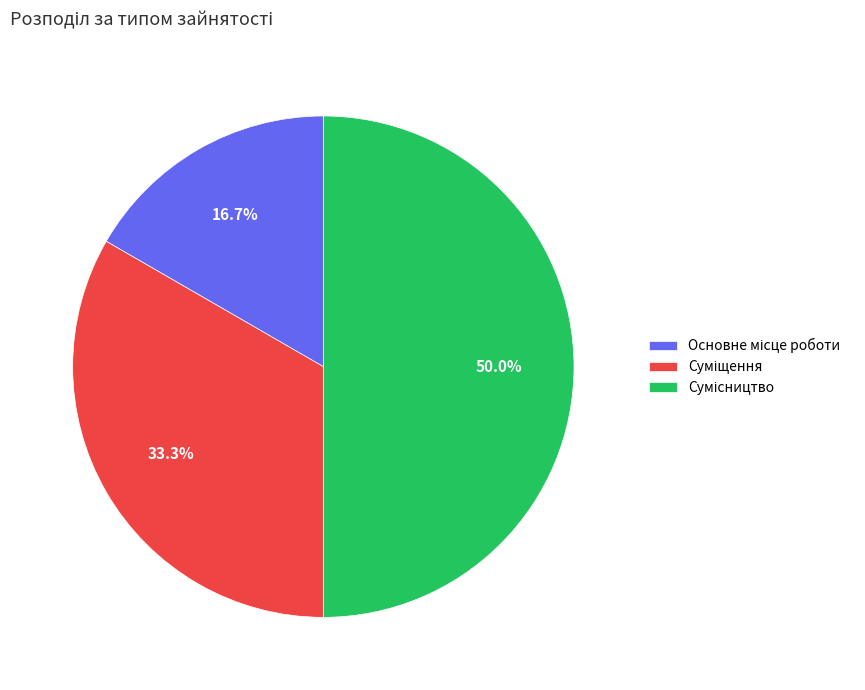

Is there any slice that represents more than half of the pie?

No